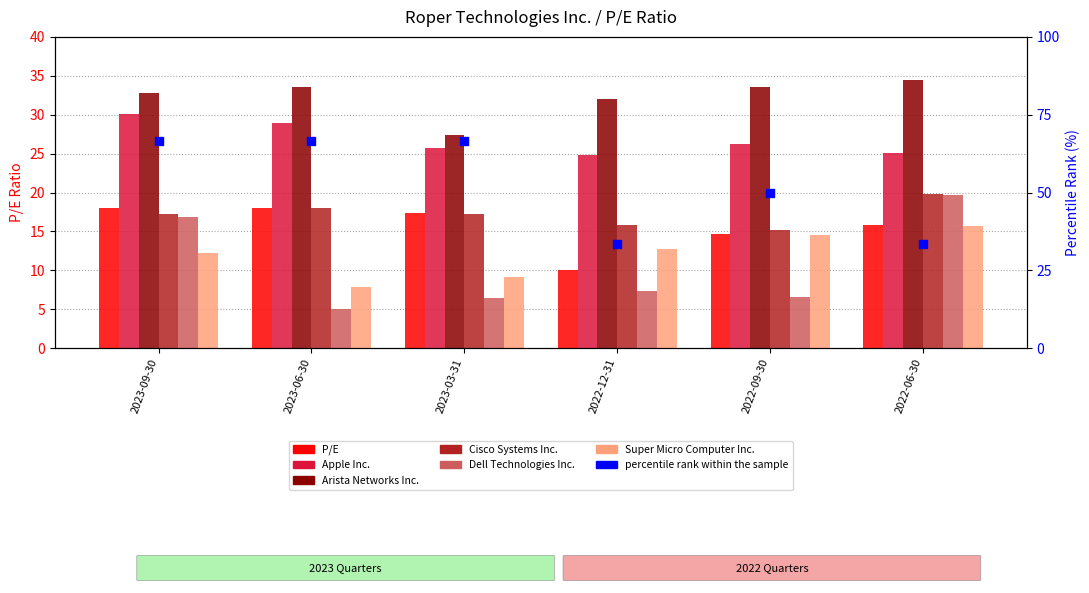

What are all the series names shown in the legend?

P/E, Apple Inc., Arista Networks Inc., Cisco Systems Inc., Dell Technologies Inc., Super Micro Computer Inc.